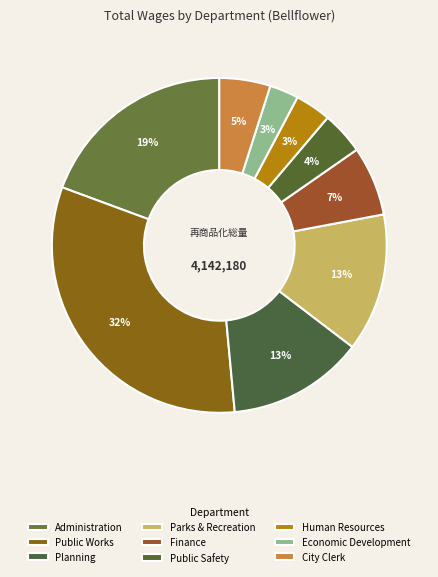

How many segments does this pie chart have?

9